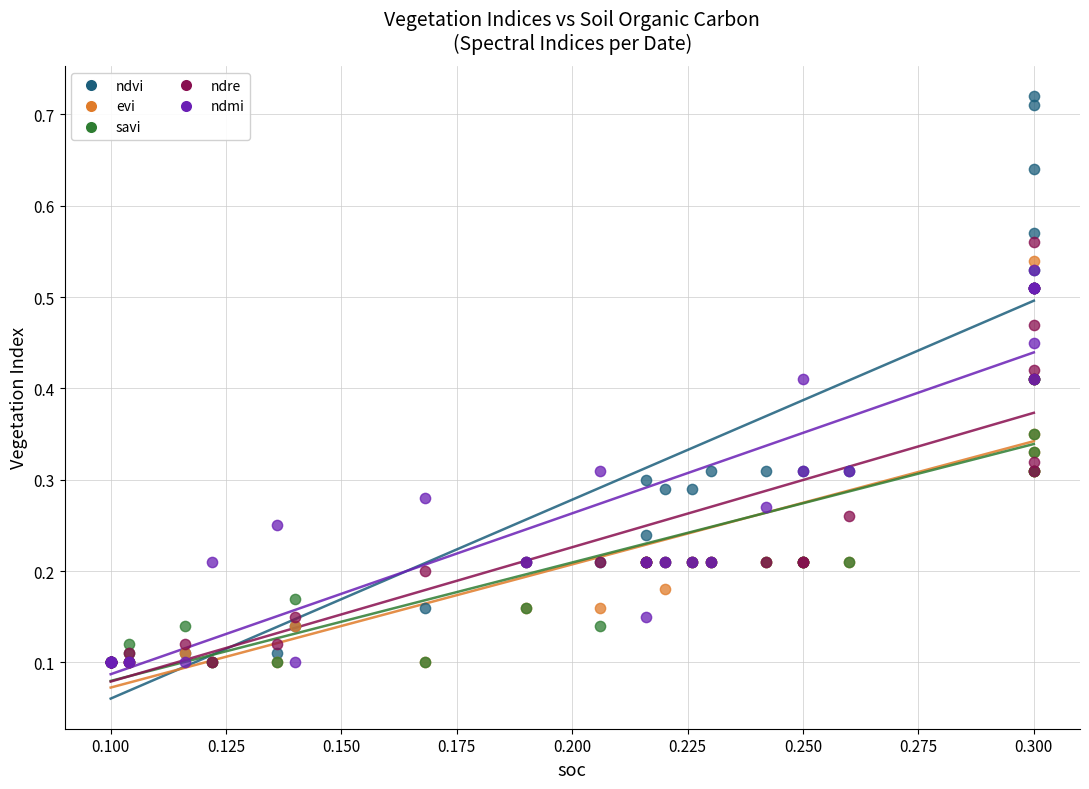

Which series contains the highest Y value?

ndvi